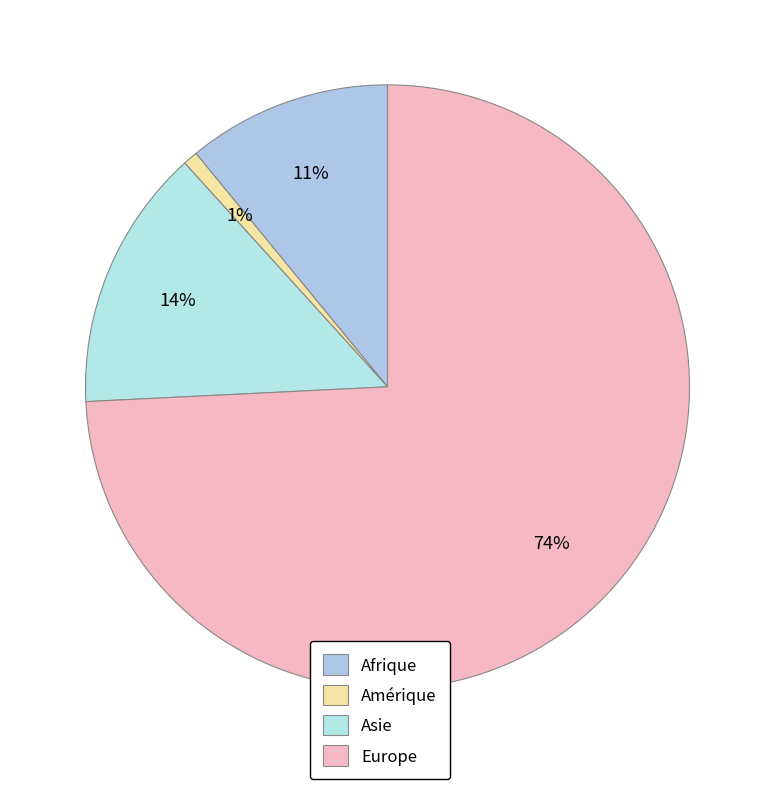

To the nearest percent, what is the combined percentage of Amérique and Asie?

15%